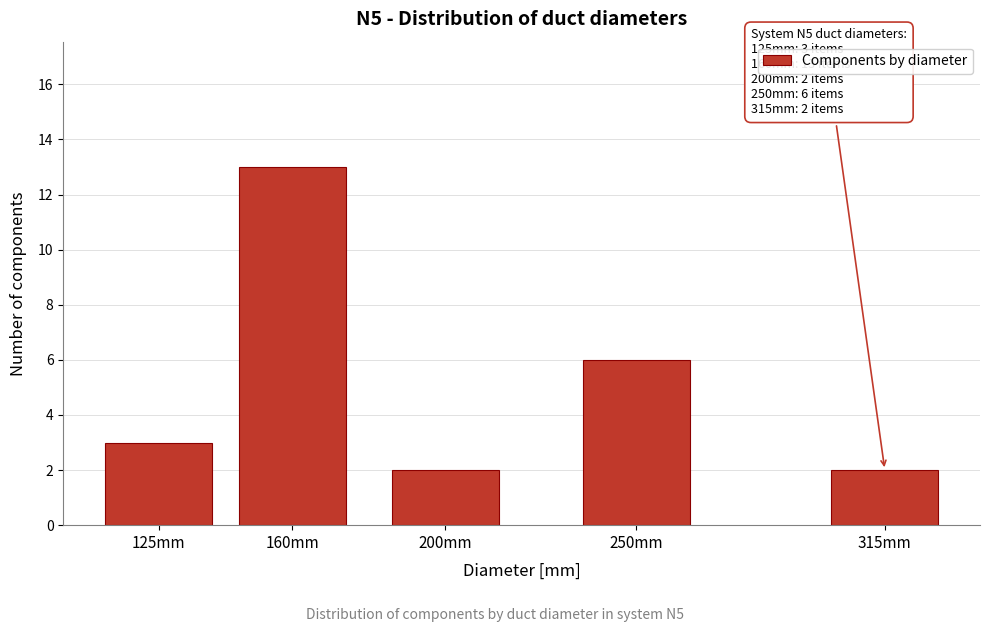

Reading left to right, transcribe all the data shown in this chart.

125mm=3	160mm=13	200mm=2	250mm=6	315mm=2